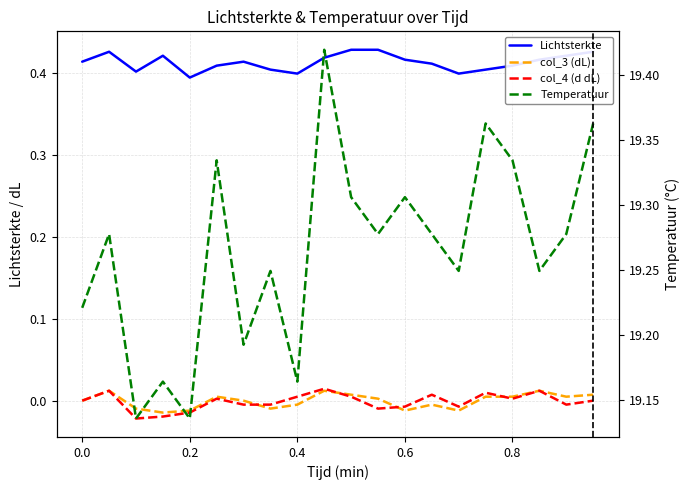

What is the value of the Temperatuur point at the 19th from the left?

19.3